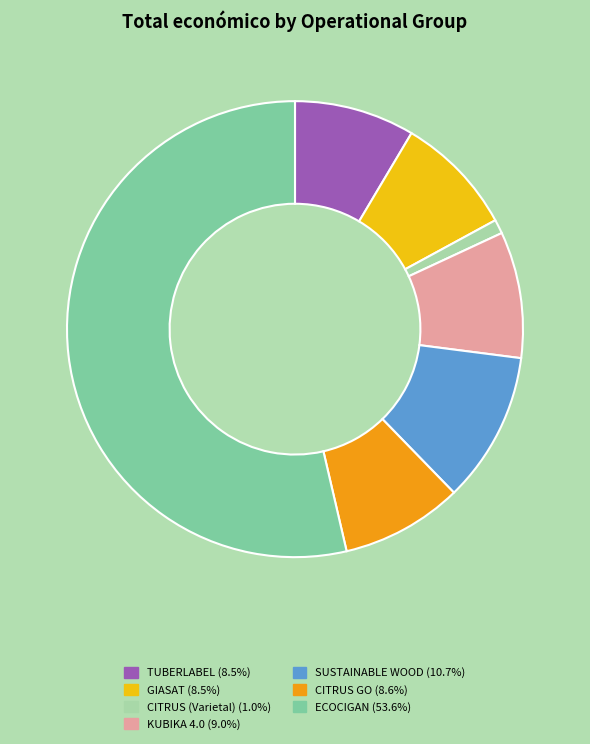

What is the majority slice?

ECOCIGAN